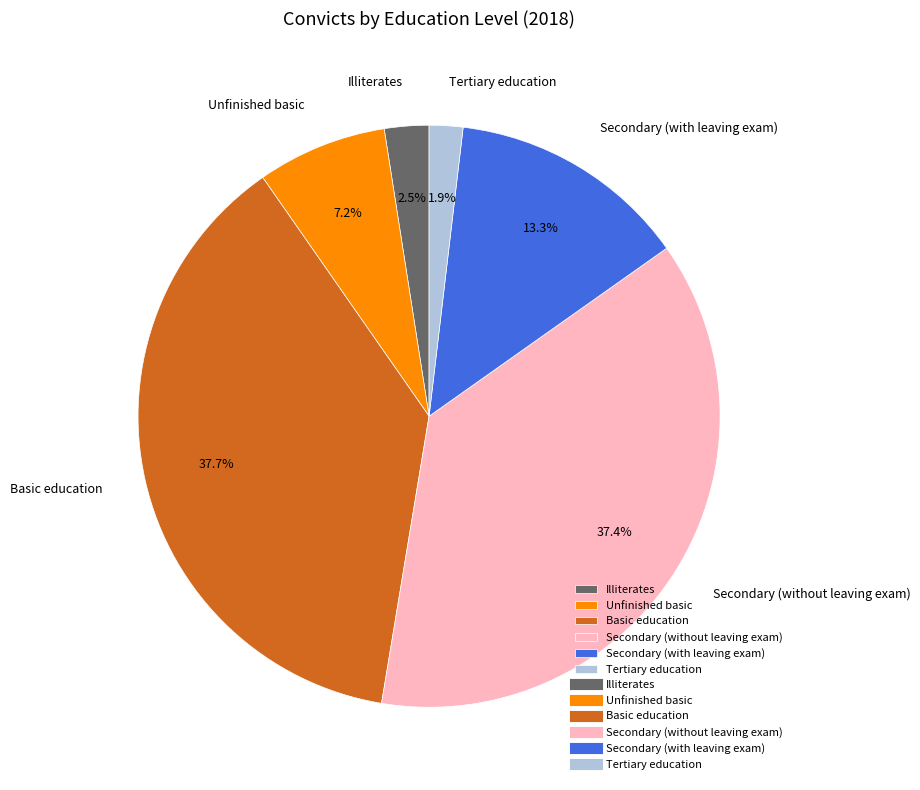

To the nearest percent, what is the average slice percentage?

17%